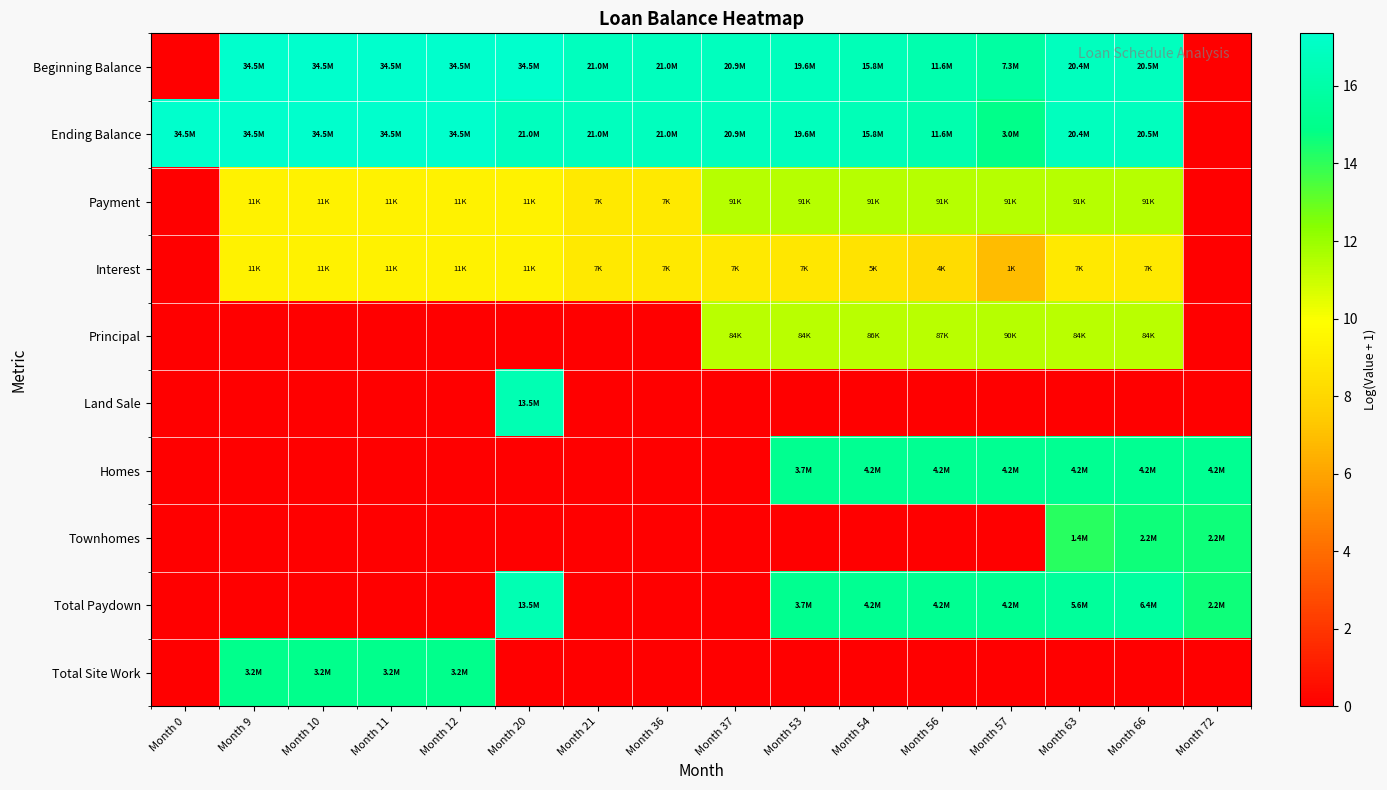

At which category is the sum across all series the highest?

Month 66